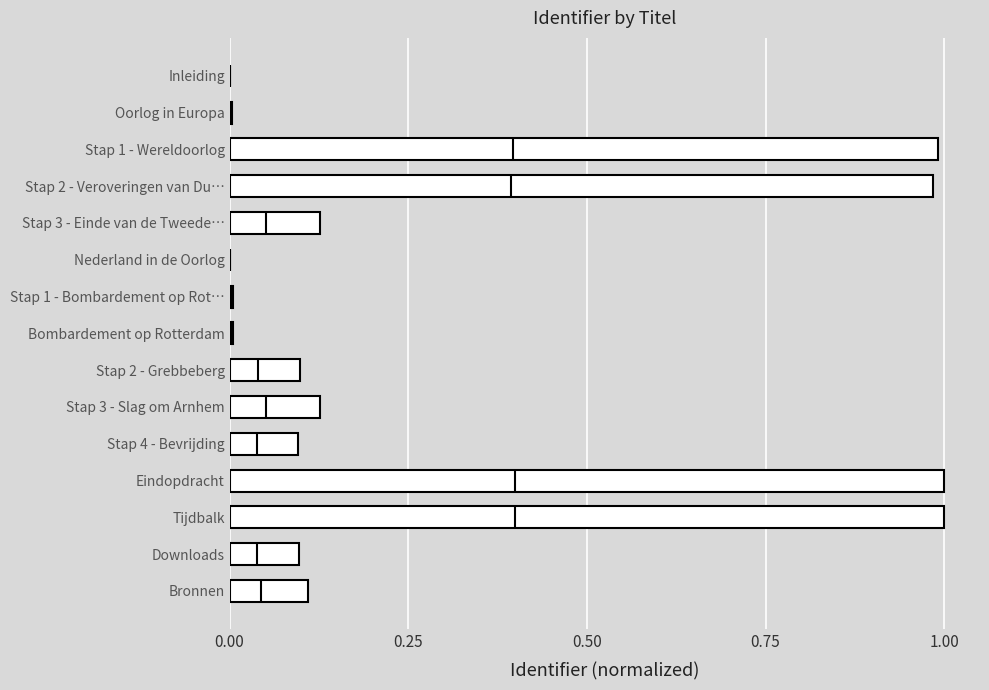

True or false: the data shows 1.0 at Stap 1 - Wereldoorlog.

True